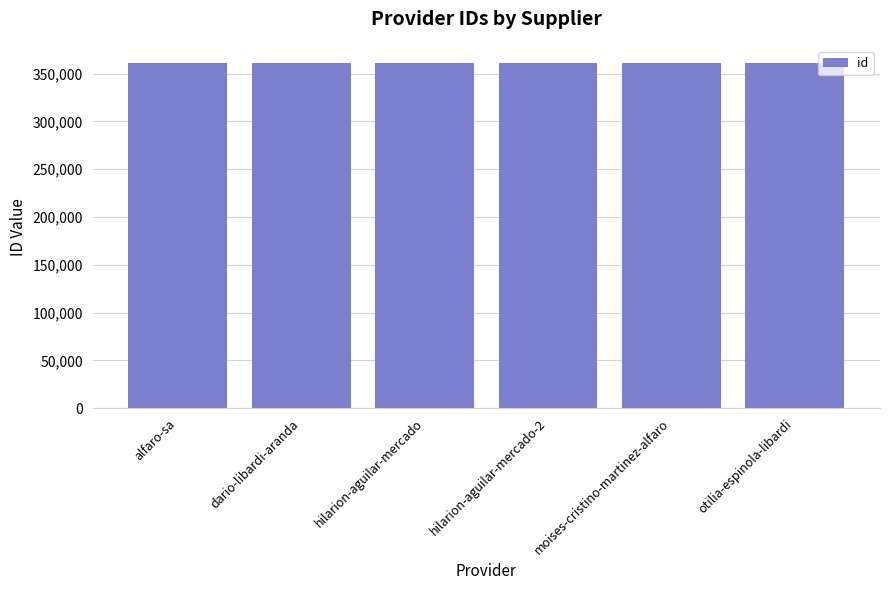

What is the change in value from hilarion-aguilar-mercado-2 to otilia-espinola-libardi?

+3